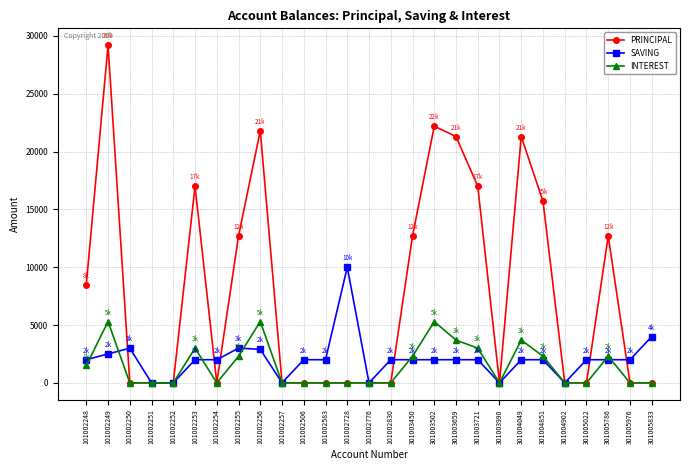

The value of INTEREST at 101002255 is 2300. True or false?

True